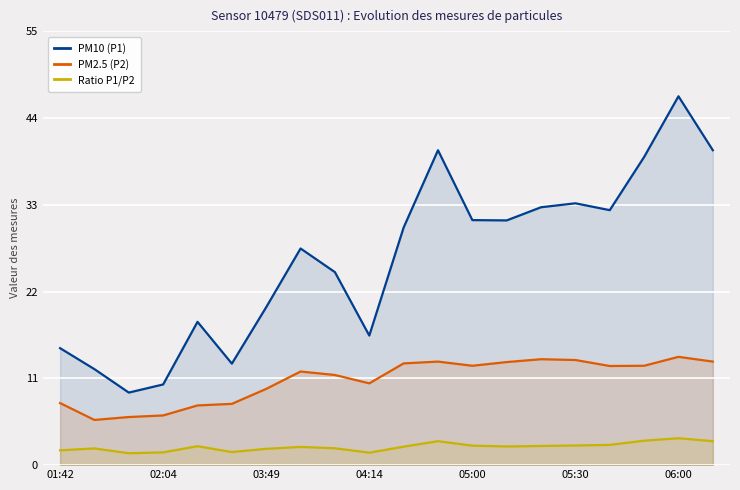

What value does the Ratio P1/P2 series have at 17?

3.1